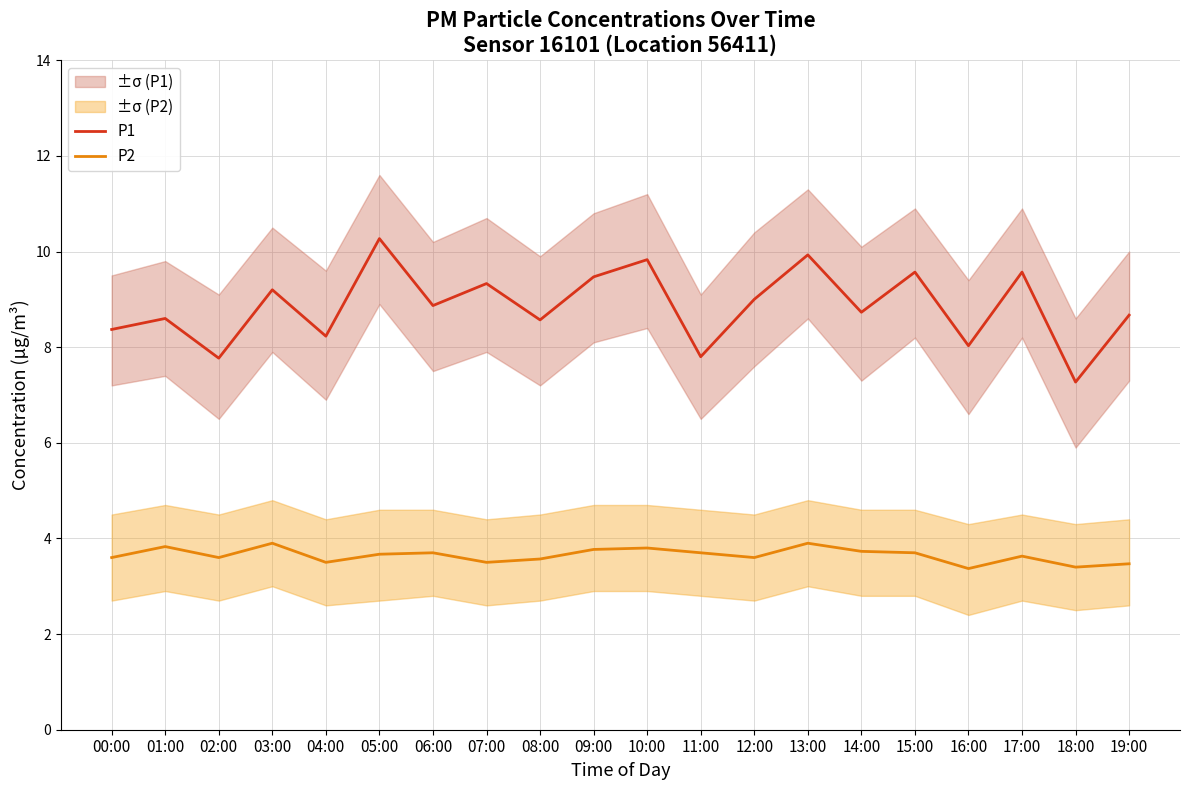

Which series has the largest range (max minus min)?

P1